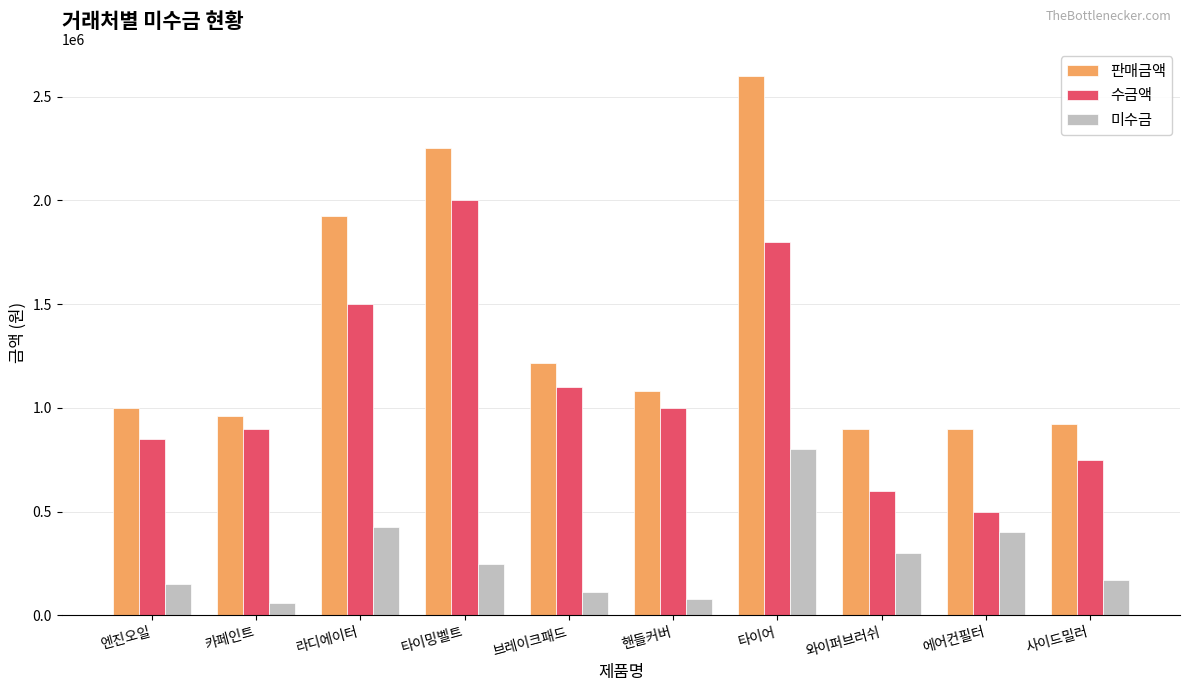

At which category is the sum across all series the highest?

타이어